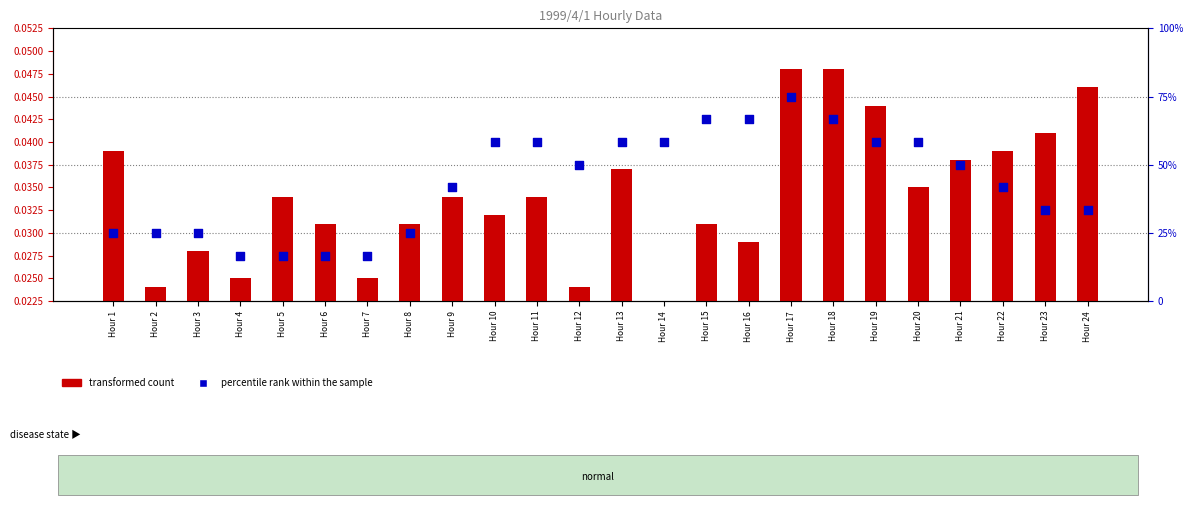

What is the total value across all series at Hour 2?

25.0